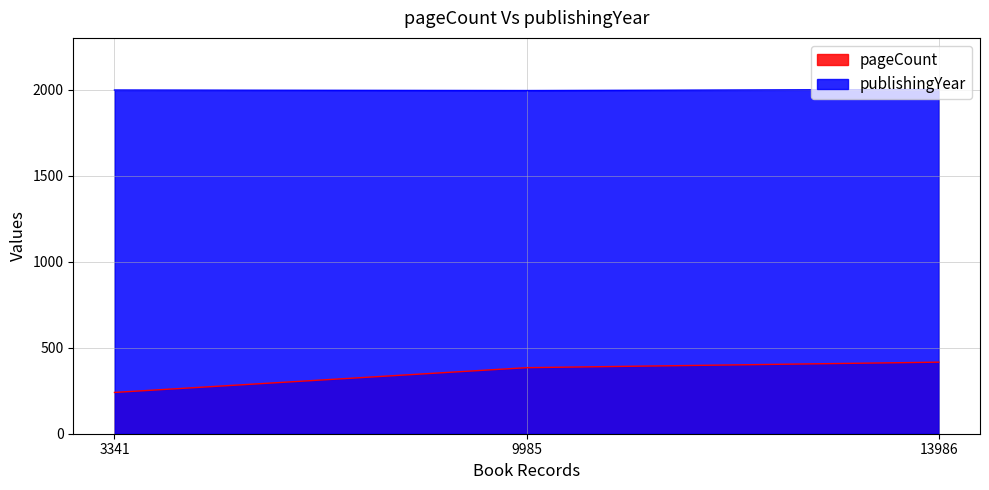

What is the minimum value shown in the chart?

240